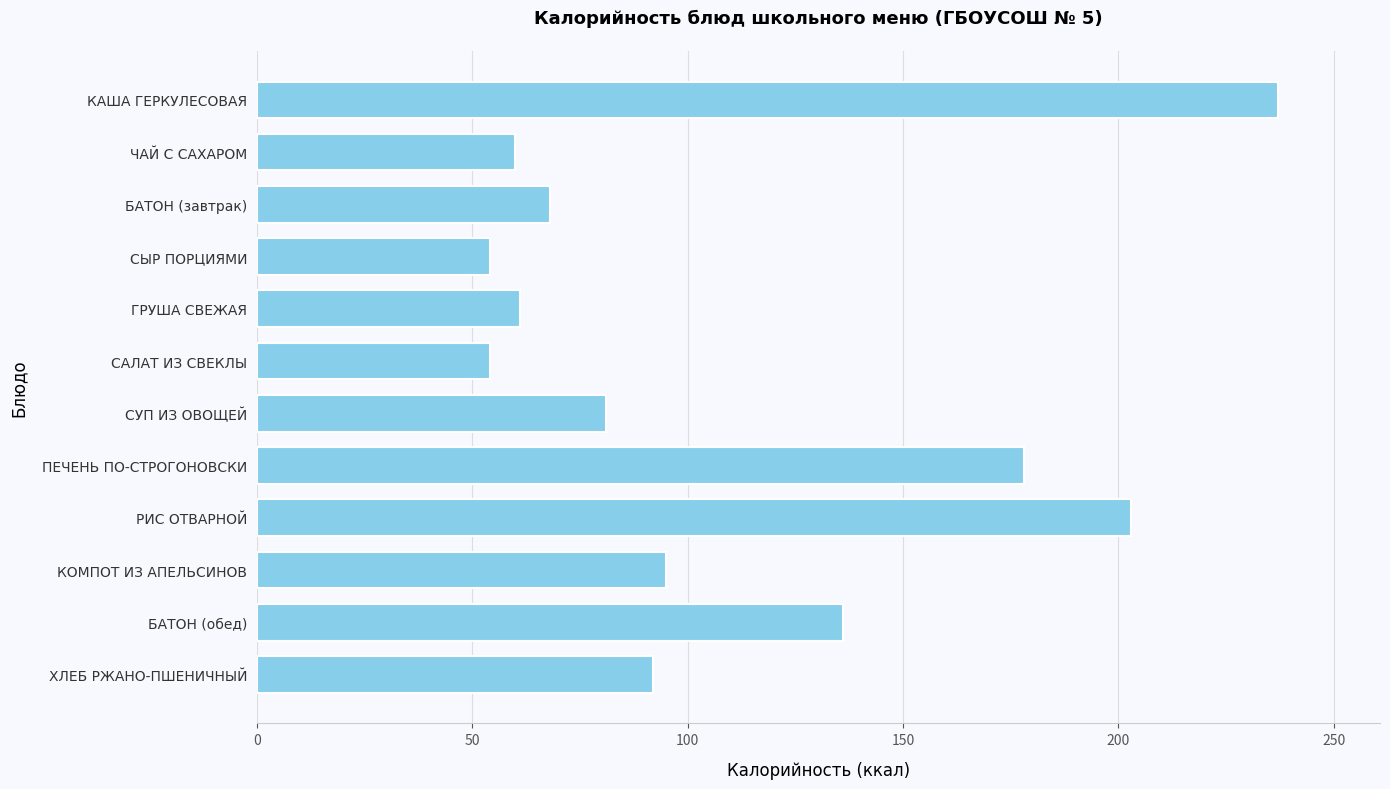

Are the bars grouped side by side (vs. stacked)?

No